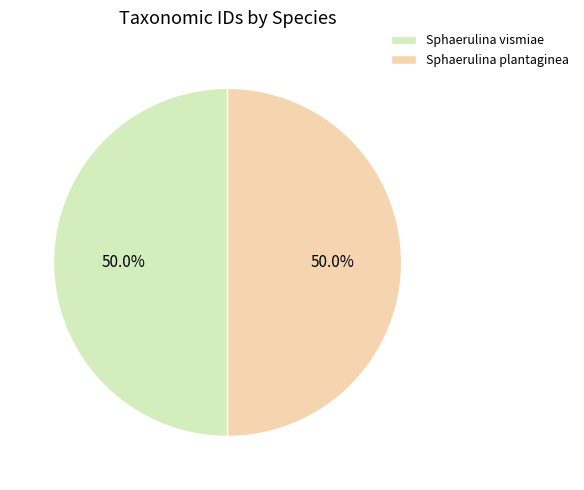

What portion of the pie excludes Sphaerulina plantaginea?

50.0%